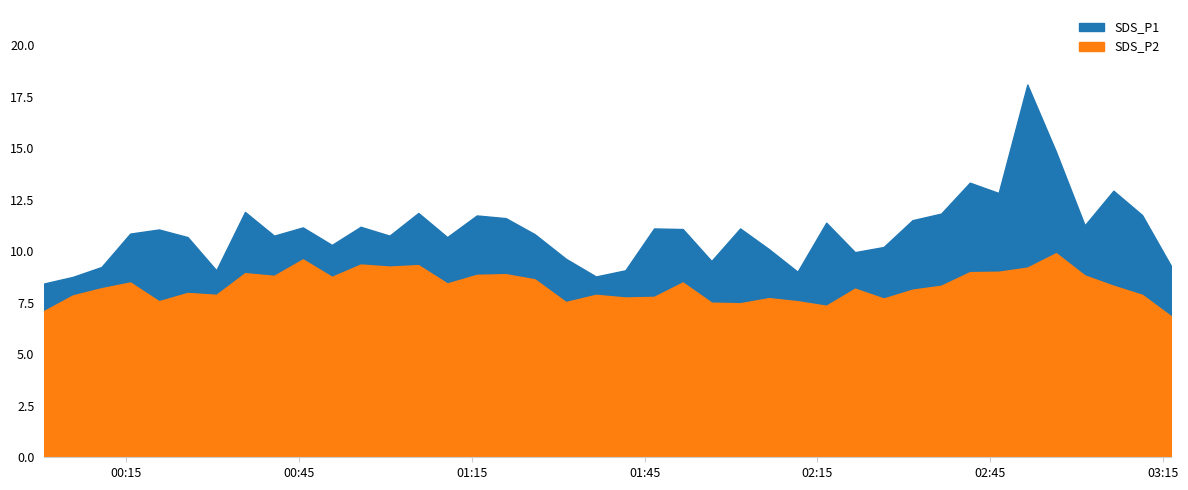

Does the chart have visible grid lines?

No